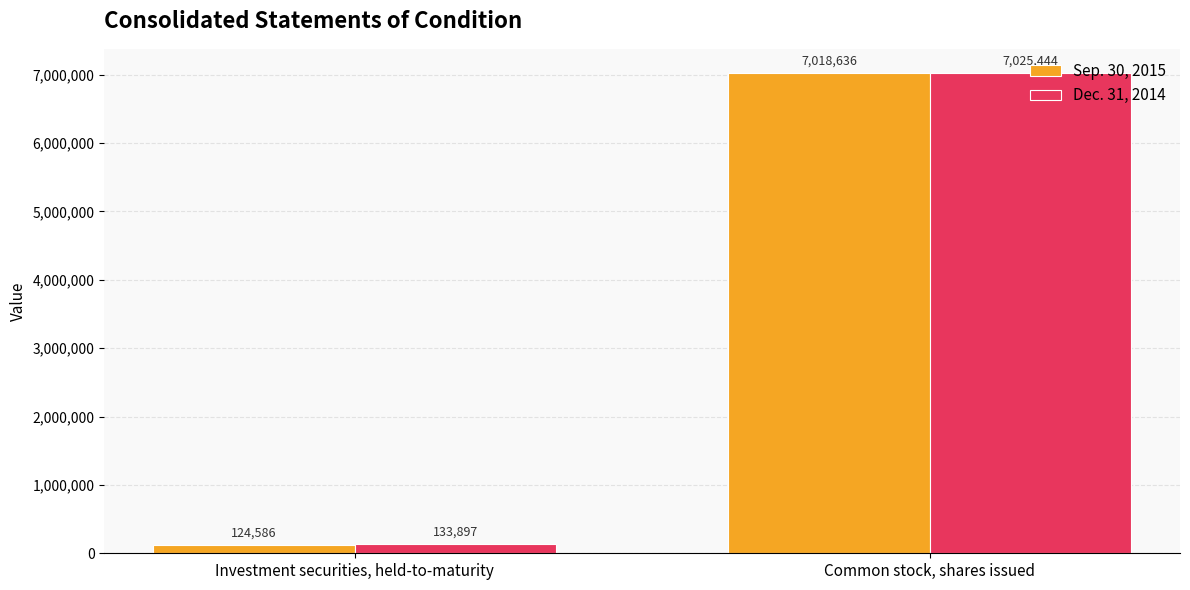

What is the sum of all Sep. 30, 2015 values?

7143222